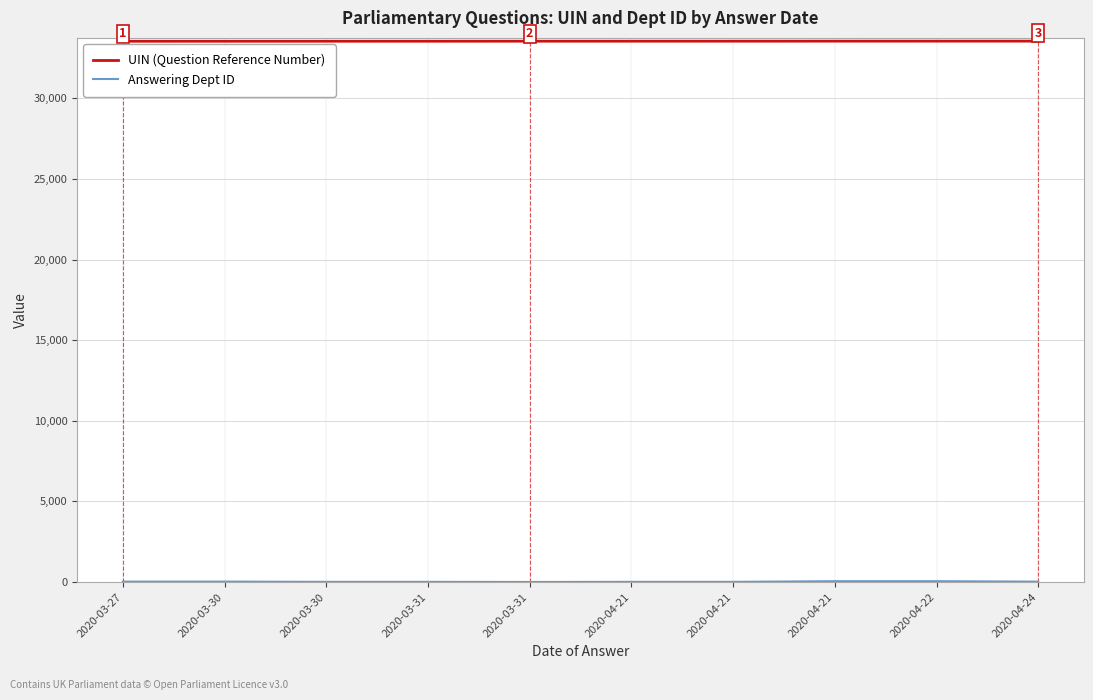

Does the chart have visible grid lines?

Yes